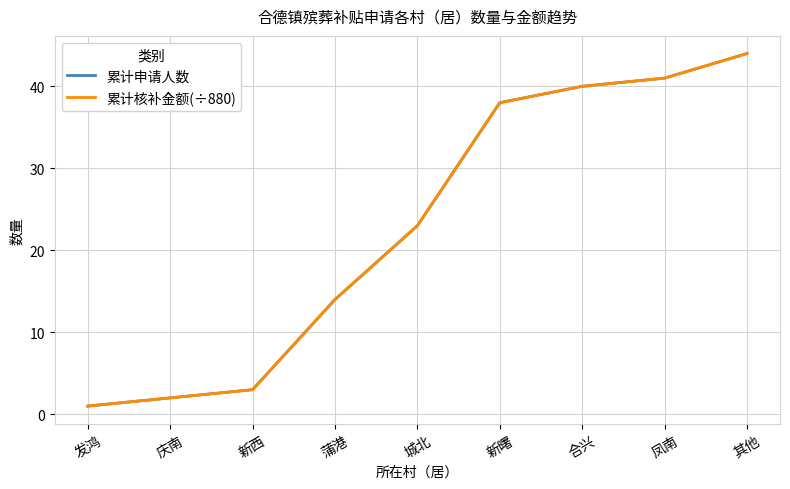

Between 合兴 and 新西, which is larger?

合兴